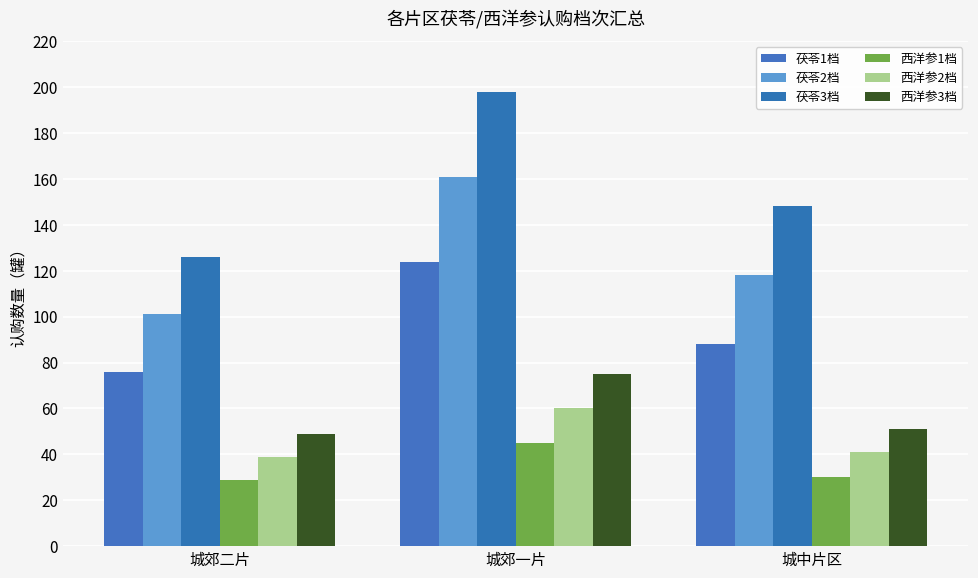

Count the number of data series in this chart.

6